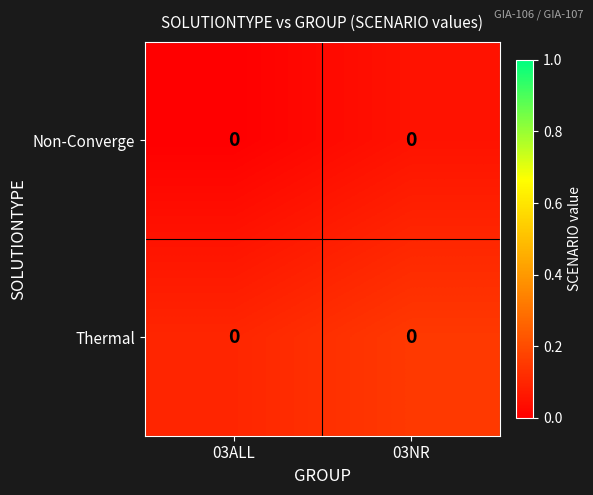

At which category does the chart reach its minimum across all series?

03ALL